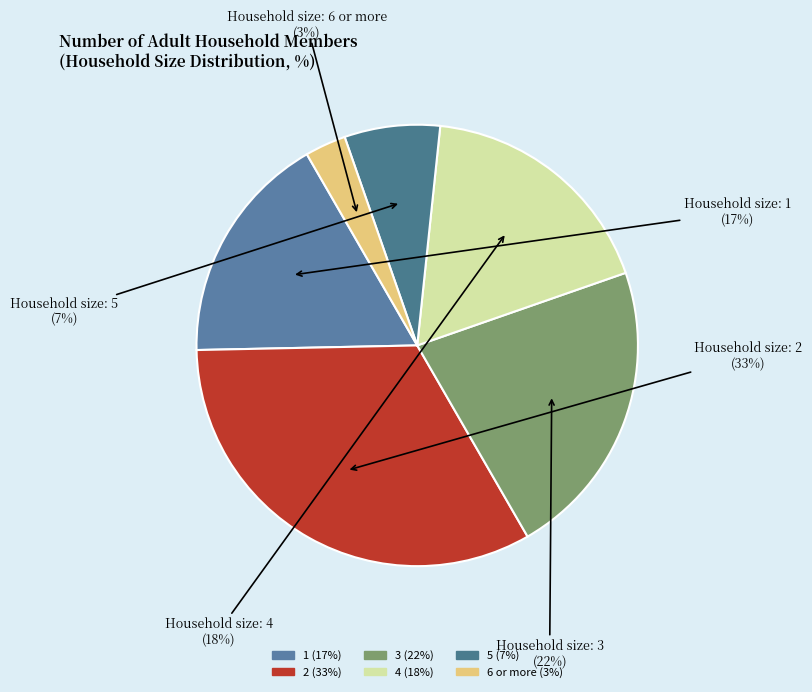

How many slices are in this pie chart?

6